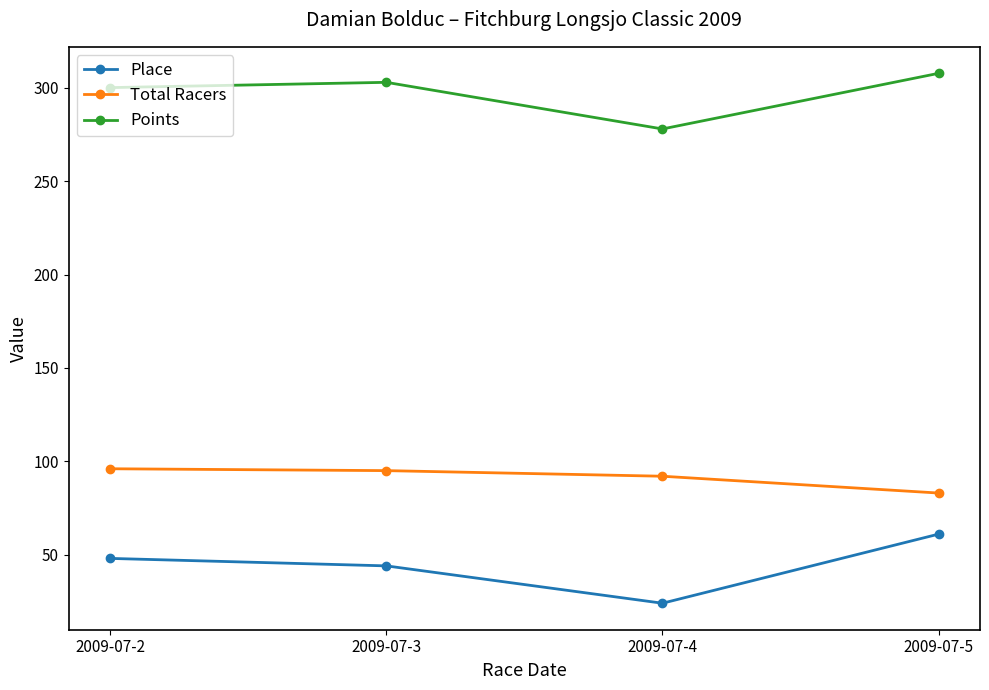

What is the difference between the Points values at 2009-07-2 and 2009-07-4?

22.1